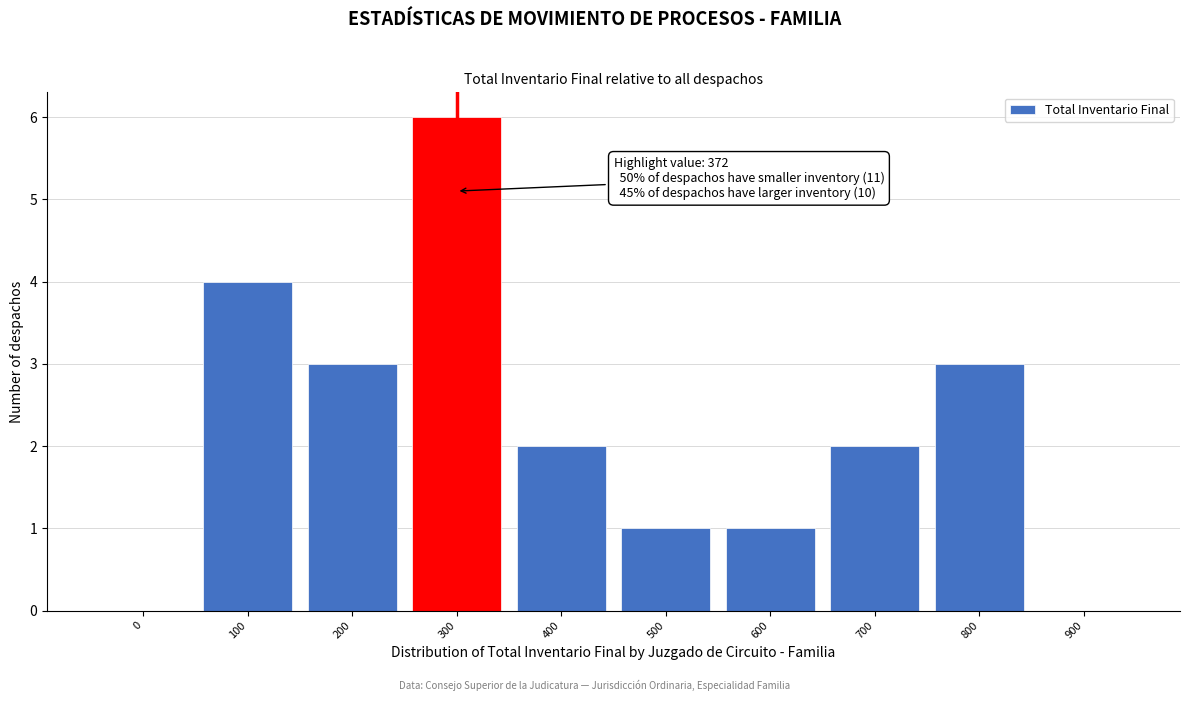

Reading left to right, transcribe all the data shown in this chart.

0=0	100=4	200=3	300=6	400=2	500=1	600=1	700=2	800=3	900=0